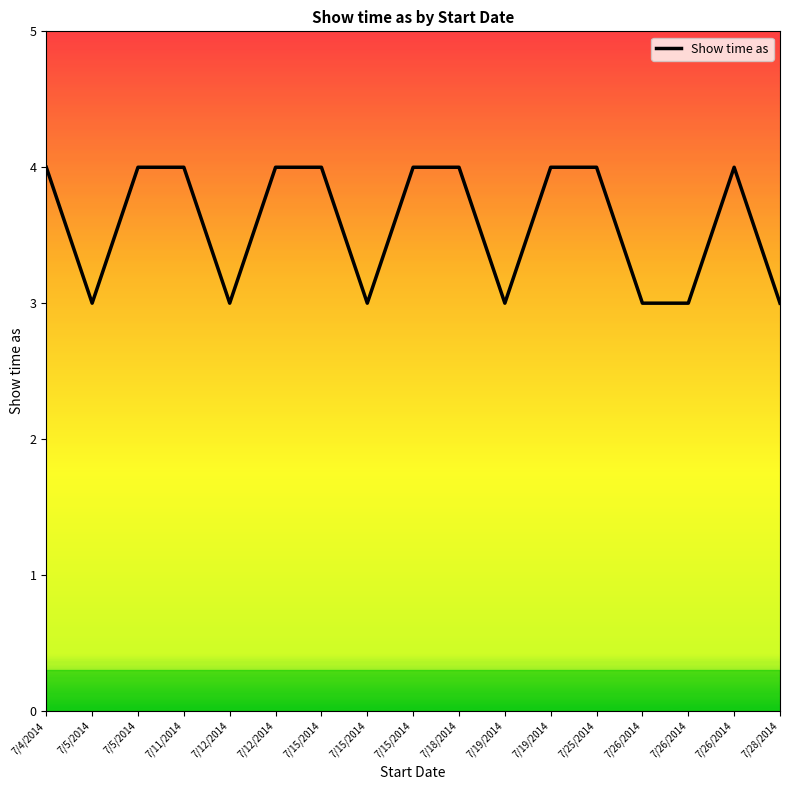

Is this an area chart (filled region under the line)?

Yes